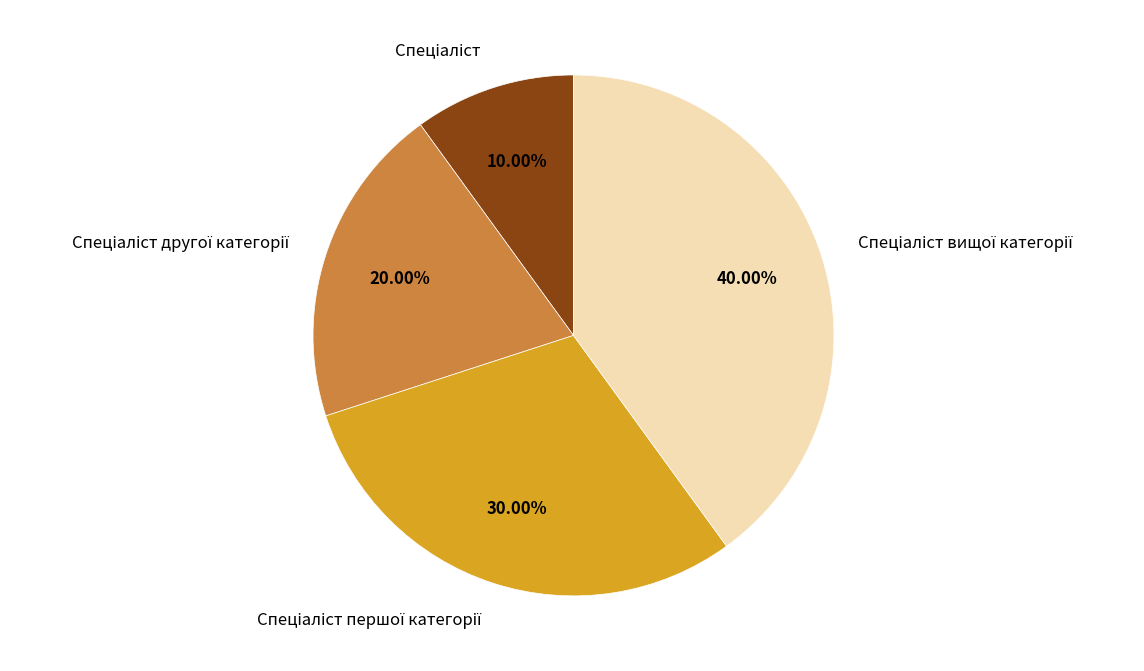

Is there any slice that represents more than half of the pie?

No